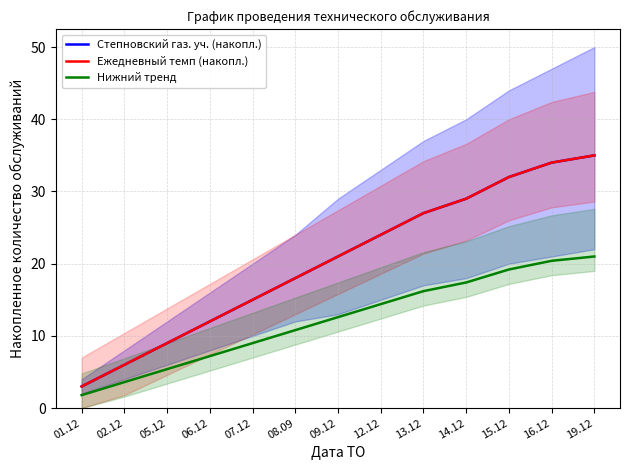

At which category is the sum across all series the highest?

19.12